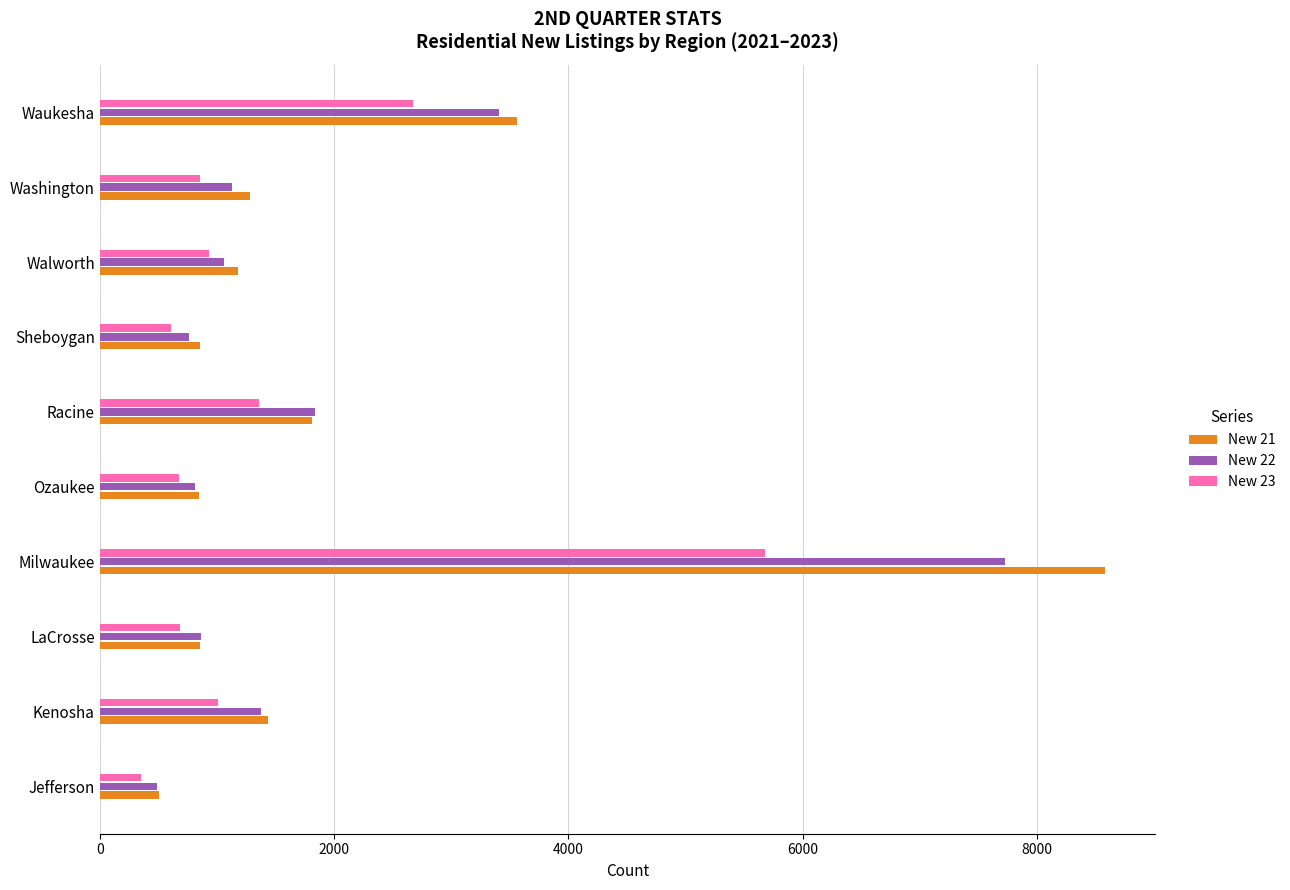

What is the lowest value of the New 21 series?

504